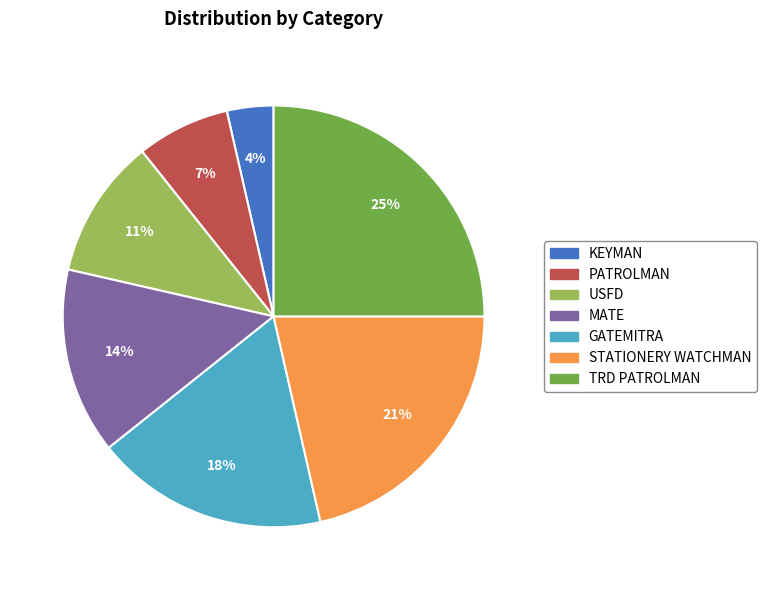

Rank the categories by value from lowest to highest.

KEYMAN, PATROLMAN, USFD, MATE, GATEMITRA, STATIONERY WATCHMAN, TRD PATROLMAN